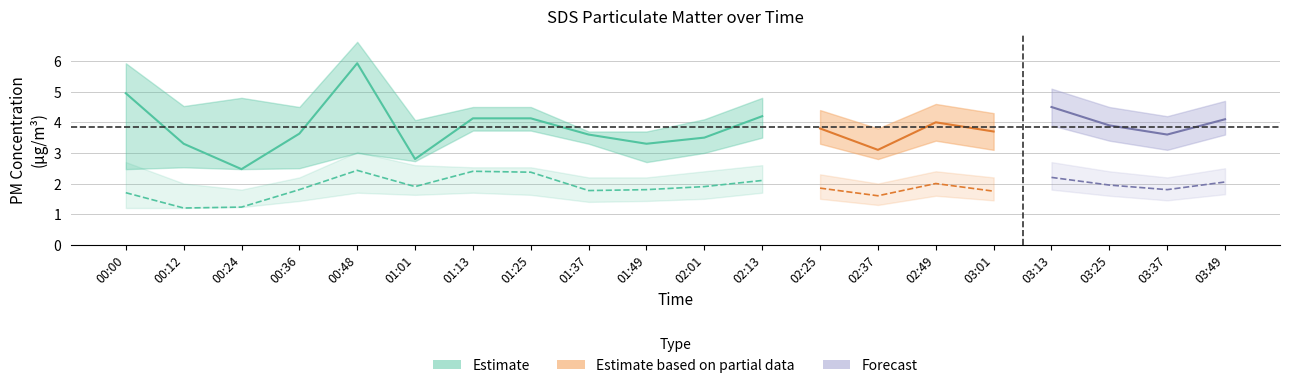

True or false: SDS_P2 and SDS_P2_lower cross at least once.

False